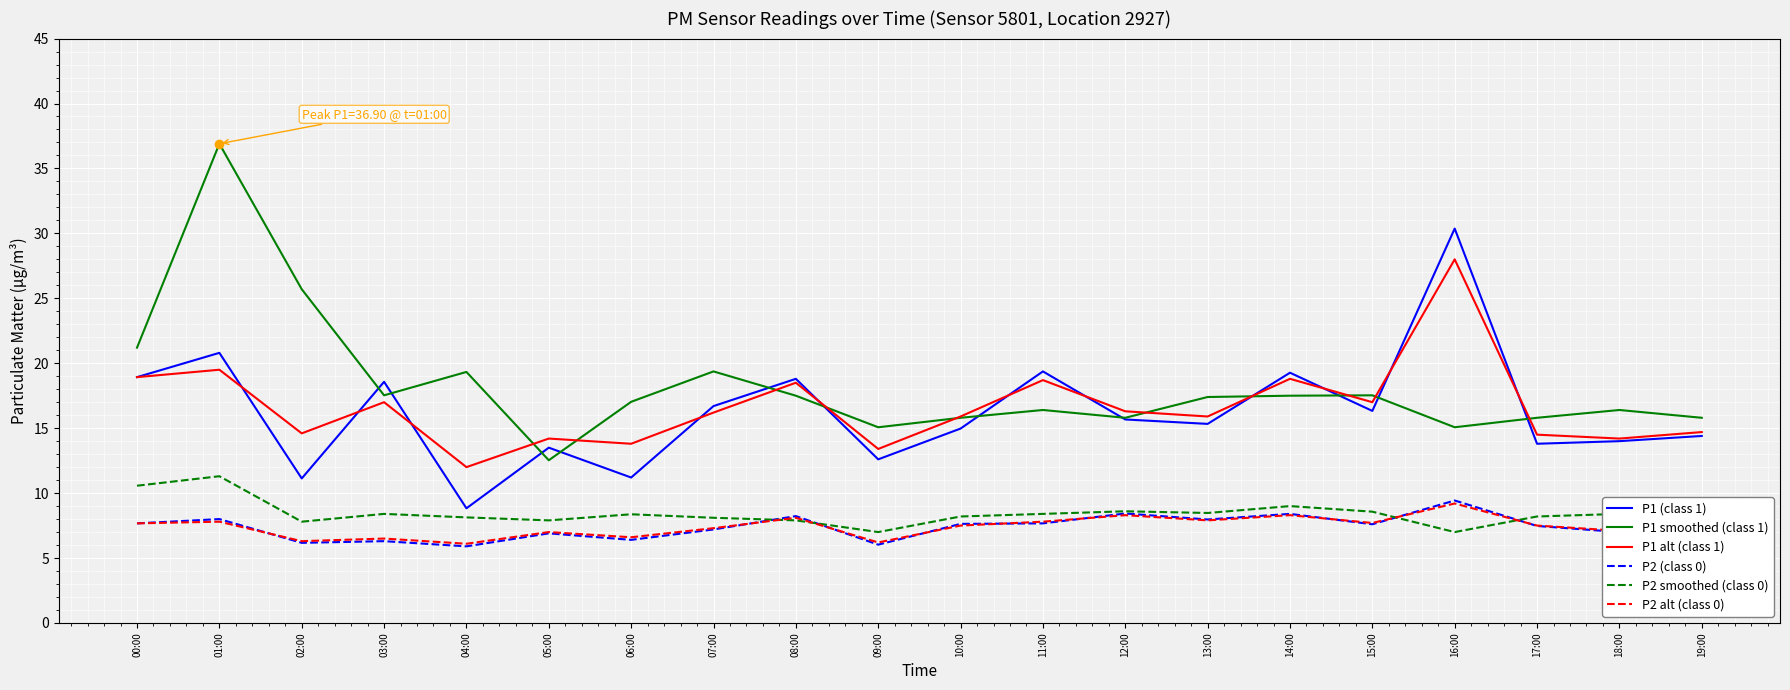

What is the maximum value for P1 alt (class 1)?

28.0